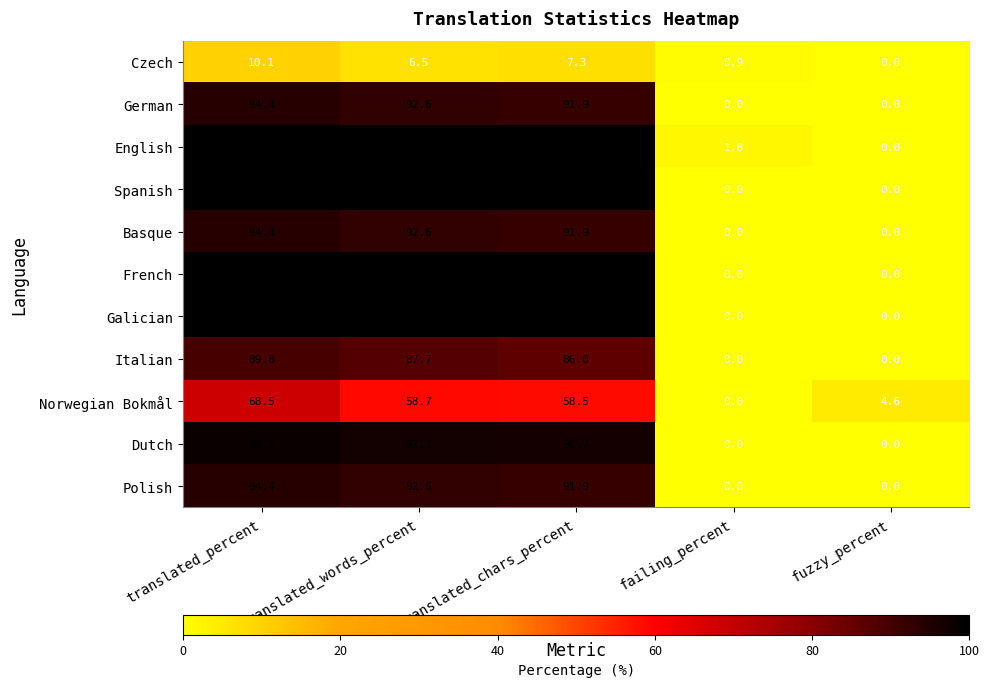

What is the difference between the highest and lowest values at translated_percent?

89.9